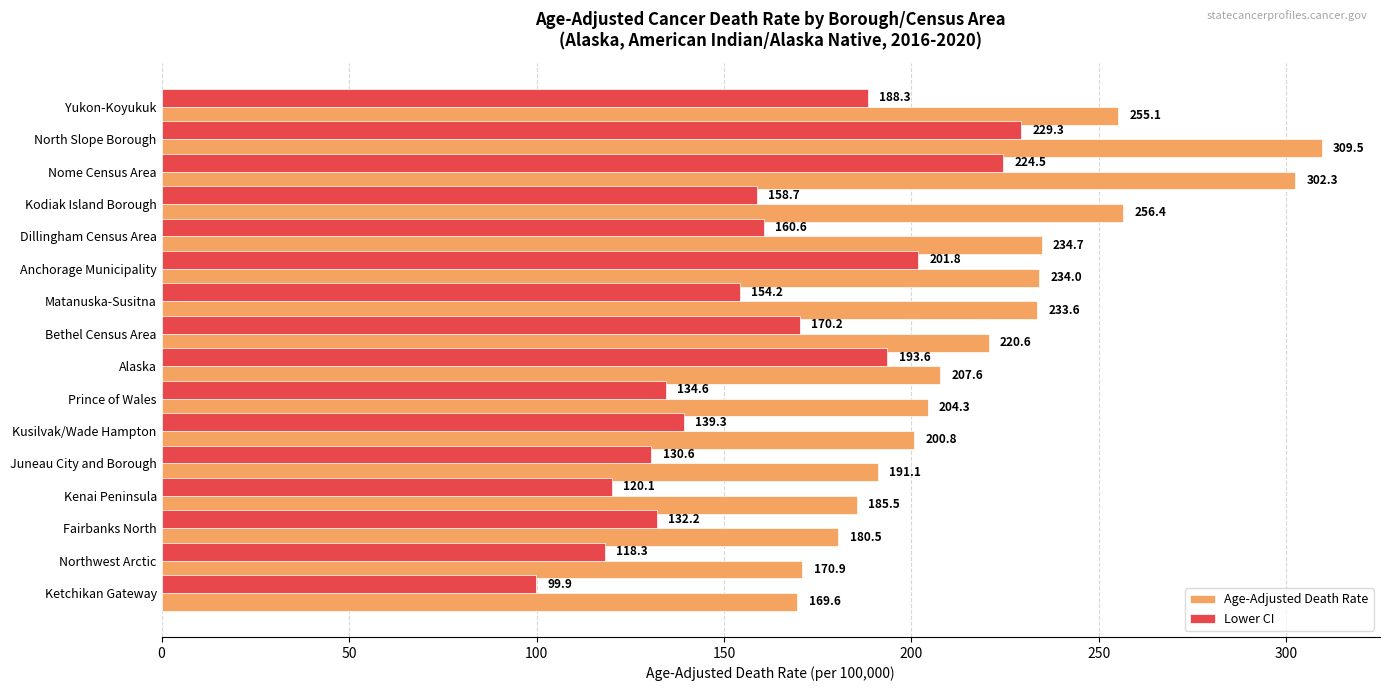

At how many categories does at least one series exceed 196?

11